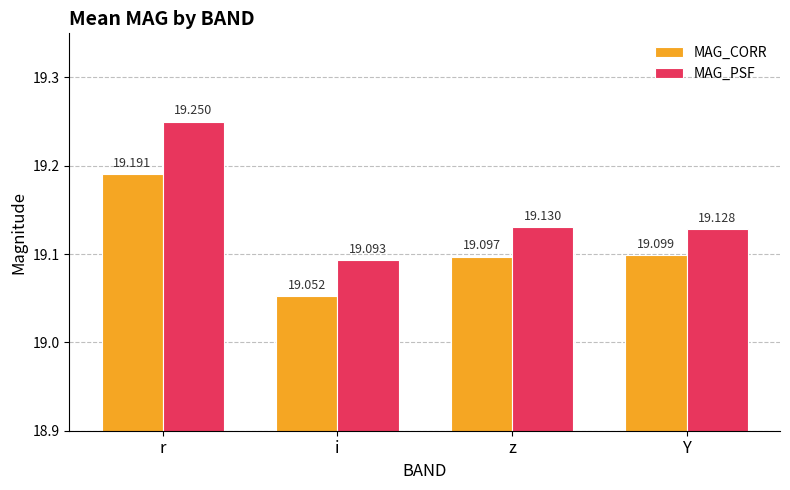

The value of MAG_CORR at z is 19.1. True or false?

True